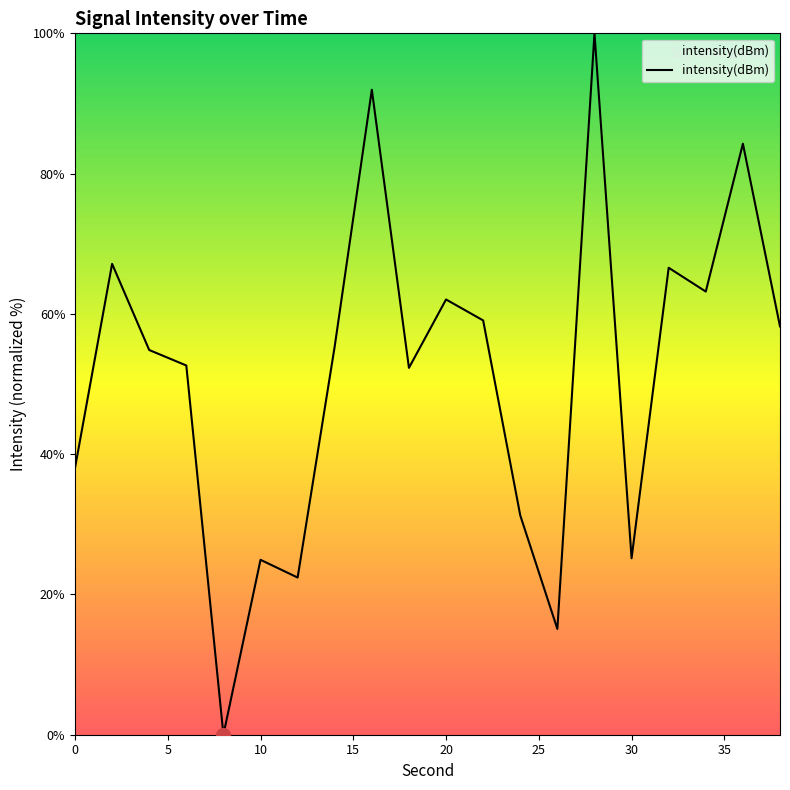

How many distinct data groups are displayed?

1